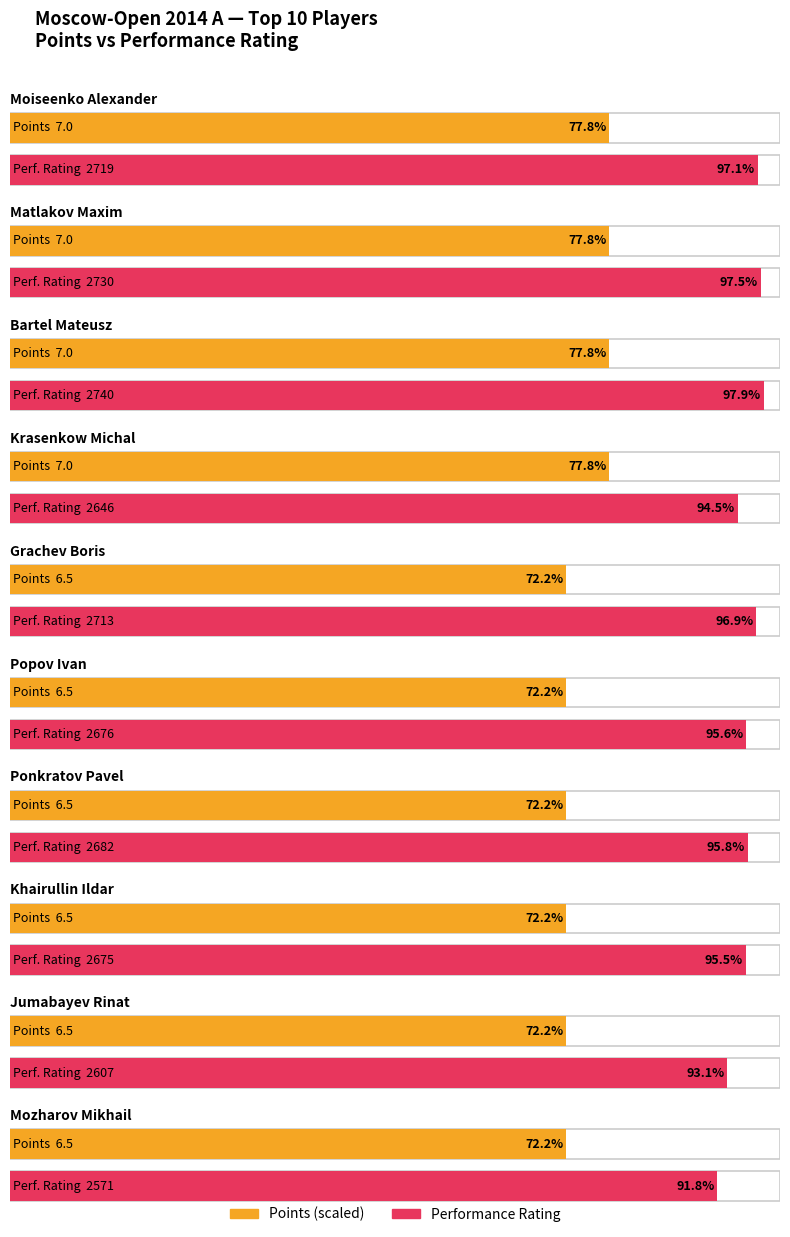

What position from the right is Jumabayev Rinat?

2